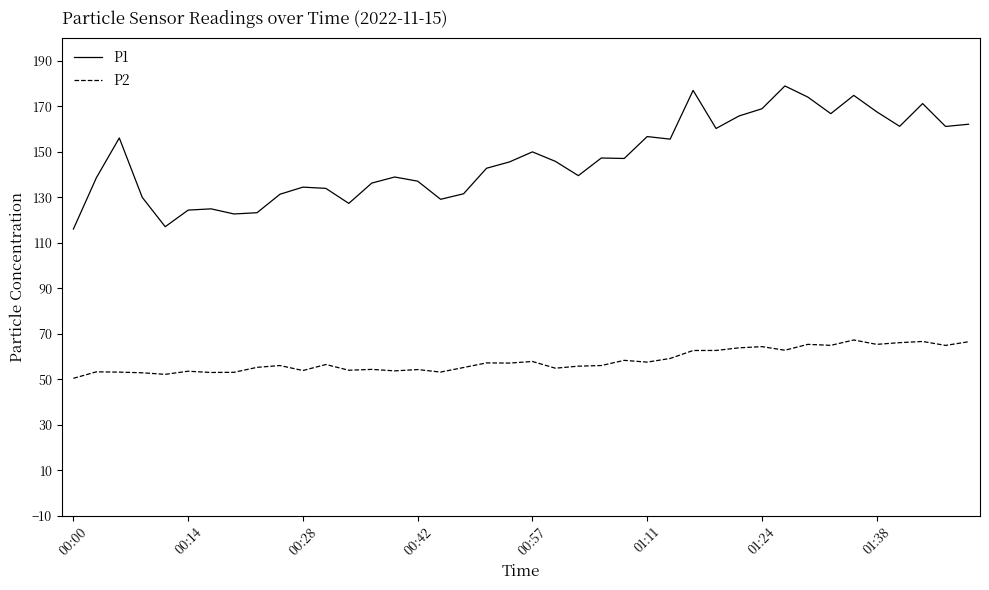

What is the maximum value for P1?

178.9